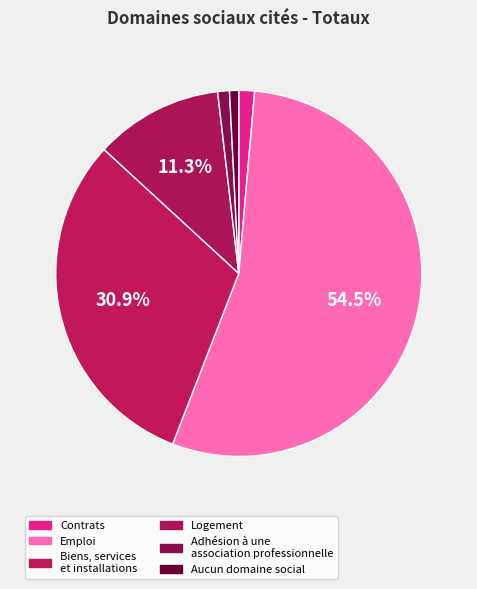

Count the number of slices in the pie.

6